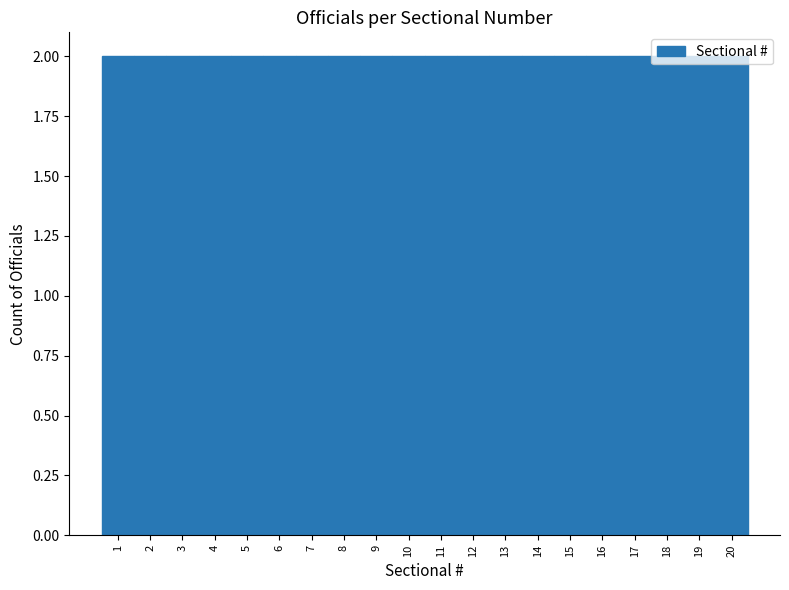

What is the height of the bar covering 15.5 to 16.5 on the x-axis? The values are not printed on the chart, so give them approximately, as read against the axis.

2